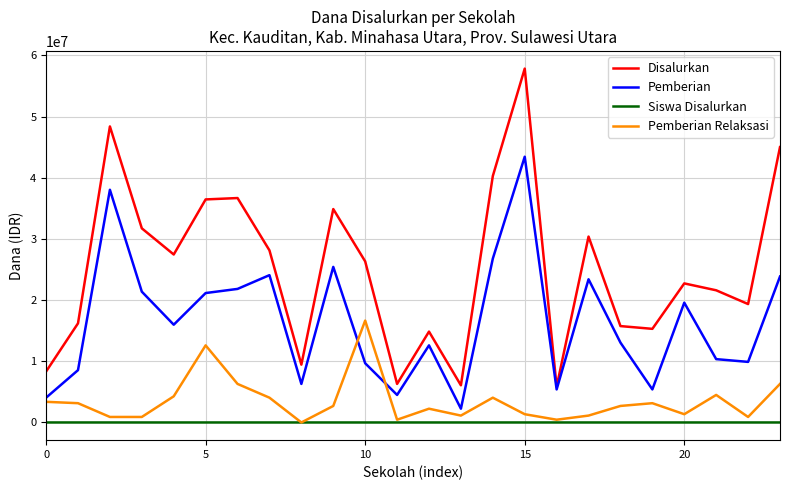

What is the average value of the Pemberian Relaksasi series?

3525000